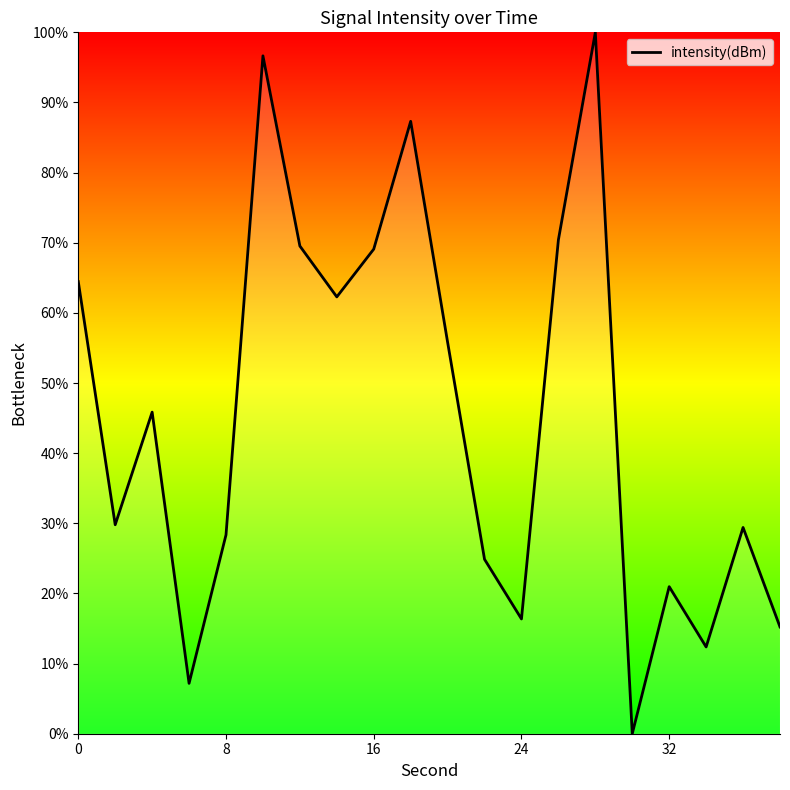

What is the difference between the maximum and minimum values?

100.0